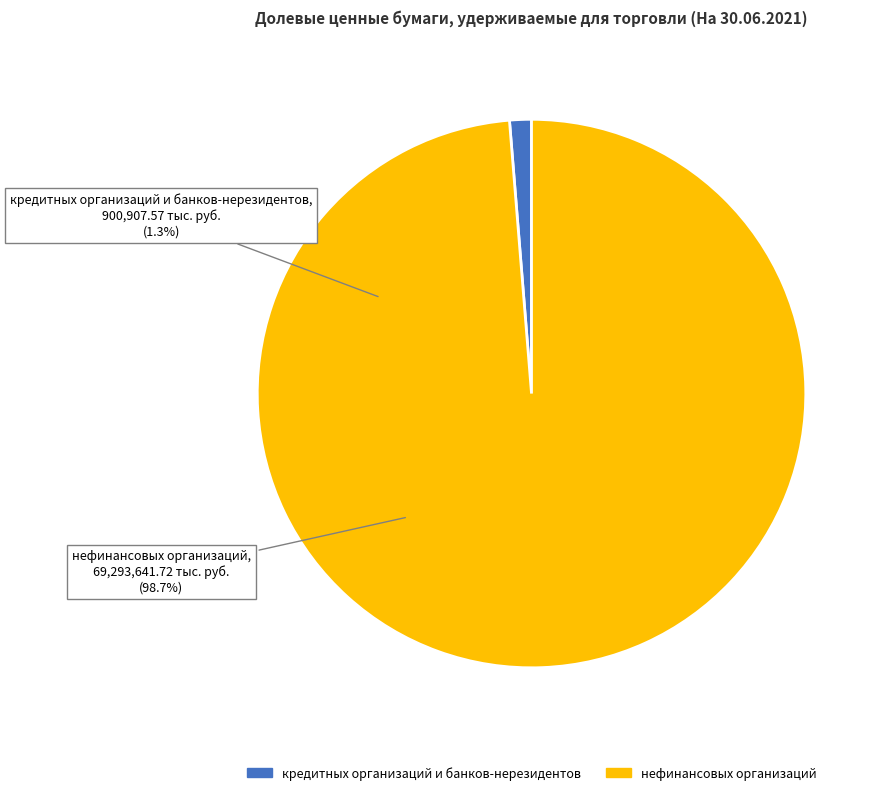

What percentage is the нефинансовых организаций slice, to the nearest percent?

99%